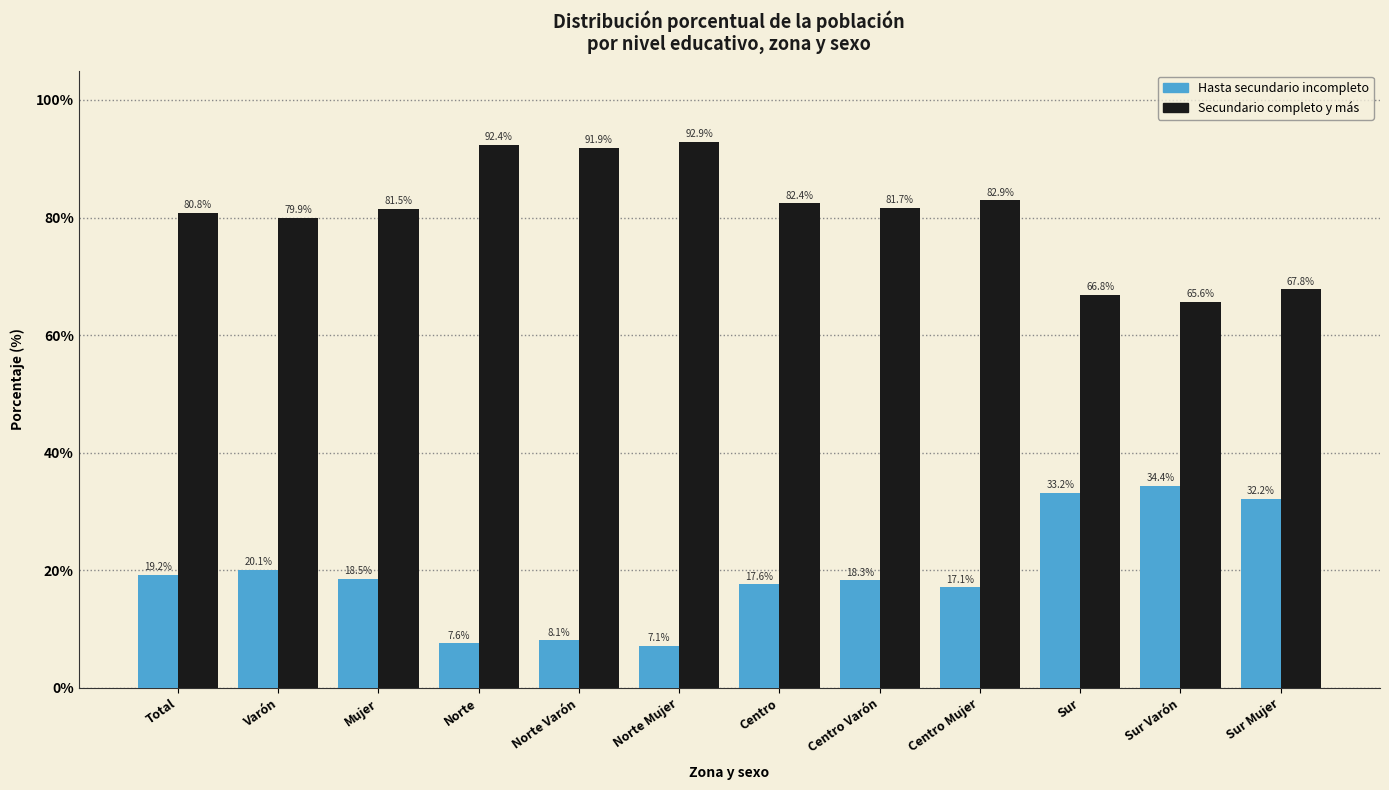

Reading left to right, extract all data points from this chart.

Hasta secundario incompleto: Total=19.2	Varón=20.1	Mujer=18.5	Norte=7.6	Norte Varón=8.1	Norte Mujer=7.1	Centro=17.6	Centro Varón=18.3	Centro Mujer=17.1	Sur=33.2	Sur Varón=34.4	Sur Mujer=32.2
Secundario completo y más: Total=80.8	Varón=79.9	Mujer=81.5	Norte=92.4	Norte Varón=91.9	Norte Mujer=92.9	Centro=82.4	Centro Varón=81.7	Centro Mujer=82.9	Sur=66.8	Sur Varón=65.6	Sur Mujer=67.8